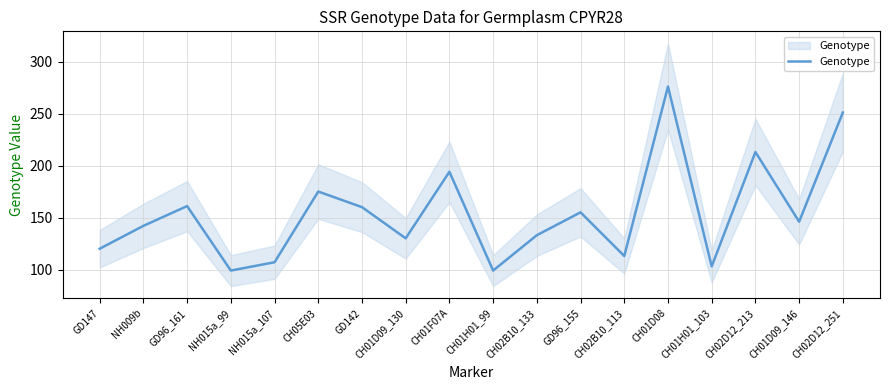

What is the difference between the maximum and second lowest values?

177